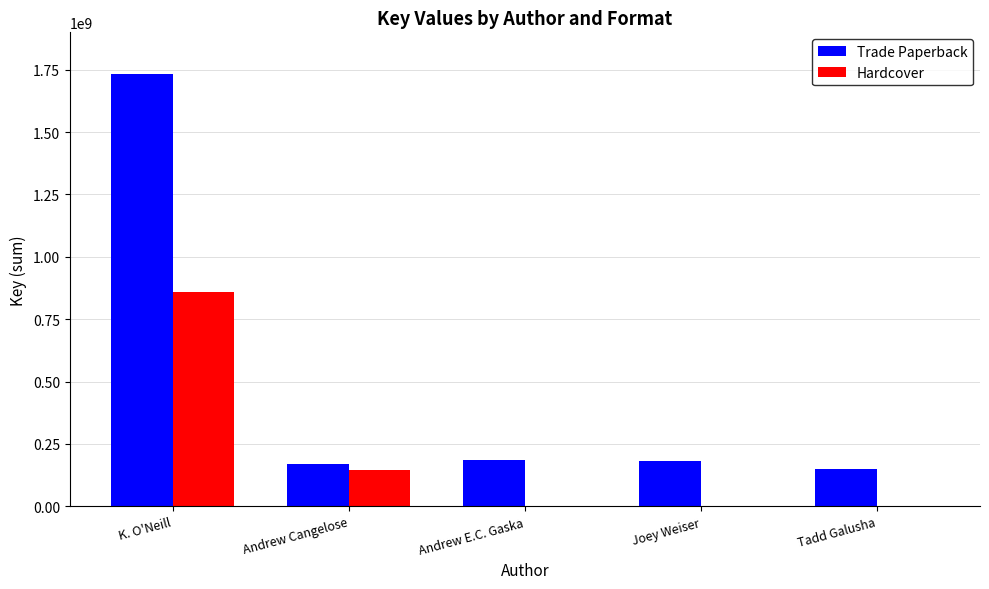

Which series has the widest spread of values?

Trade Paperback